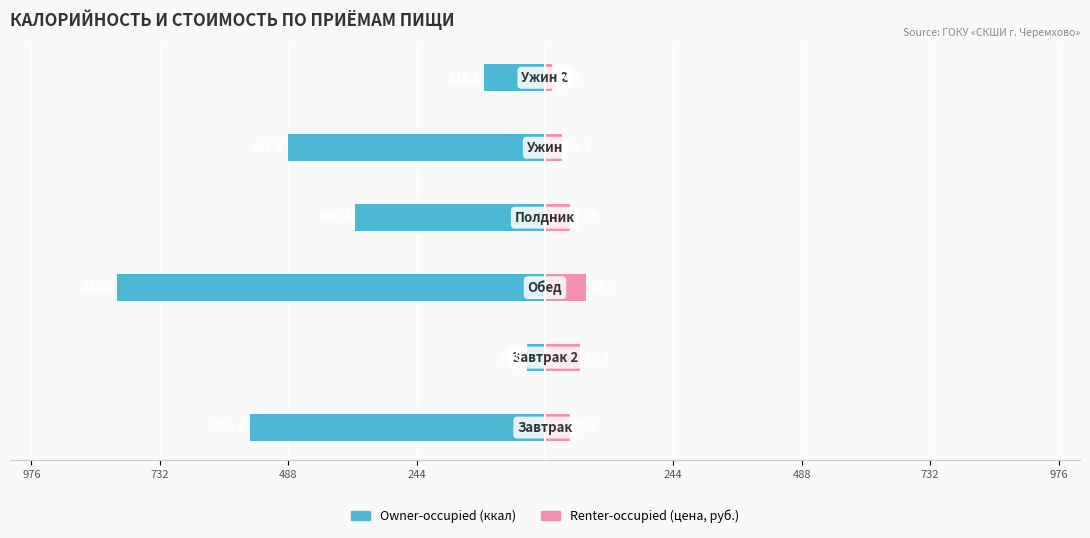

Are the bars grouped side by side (vs. stacked)?

Yes